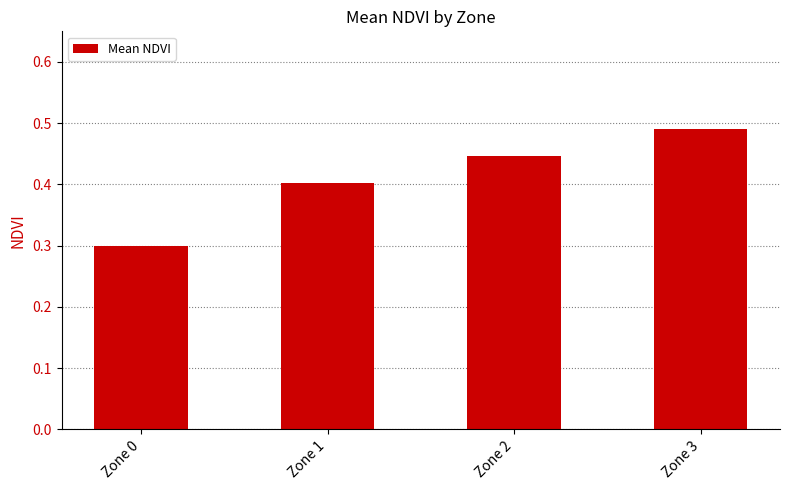

At which category does the chart reach its peak across all series?

Zone 3